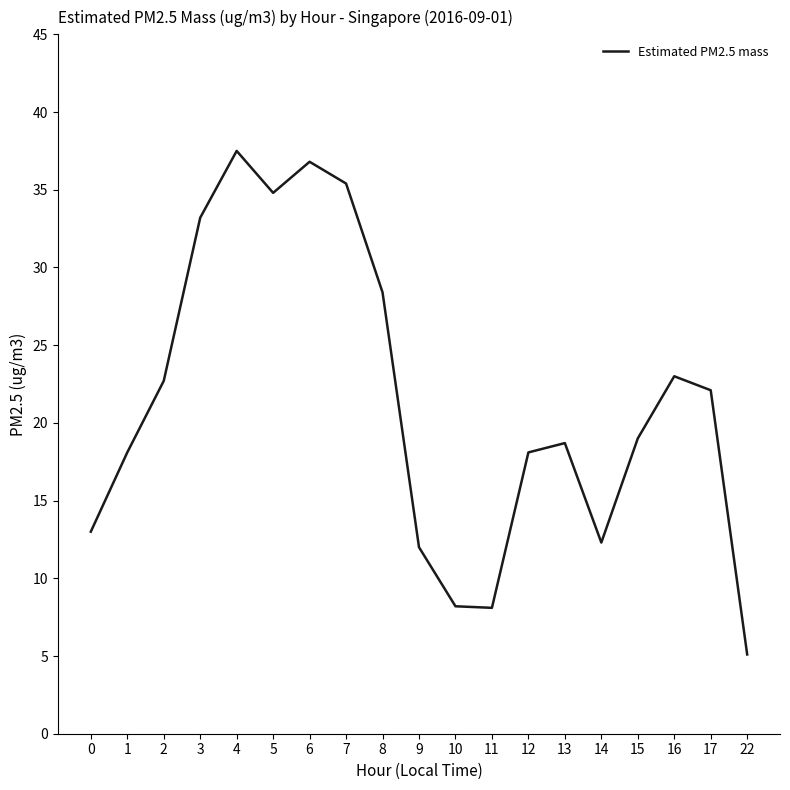

Which label corresponds to the smallest value in the chart?

22